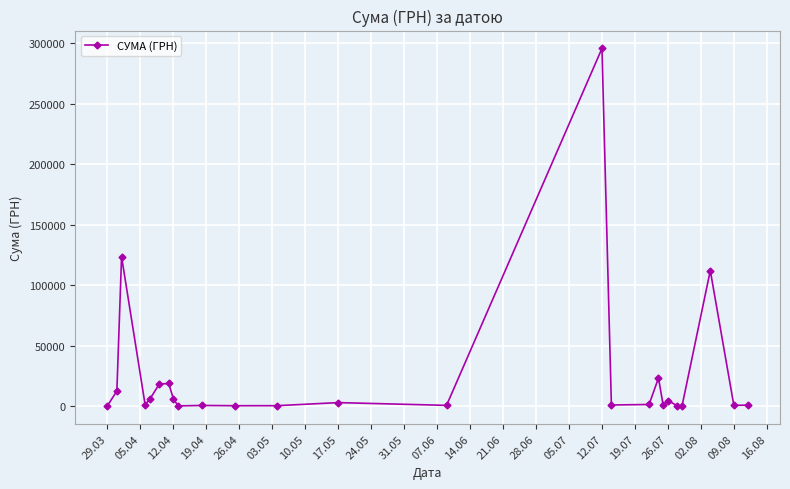

What is the value of the 15th point from the left?

295638.6